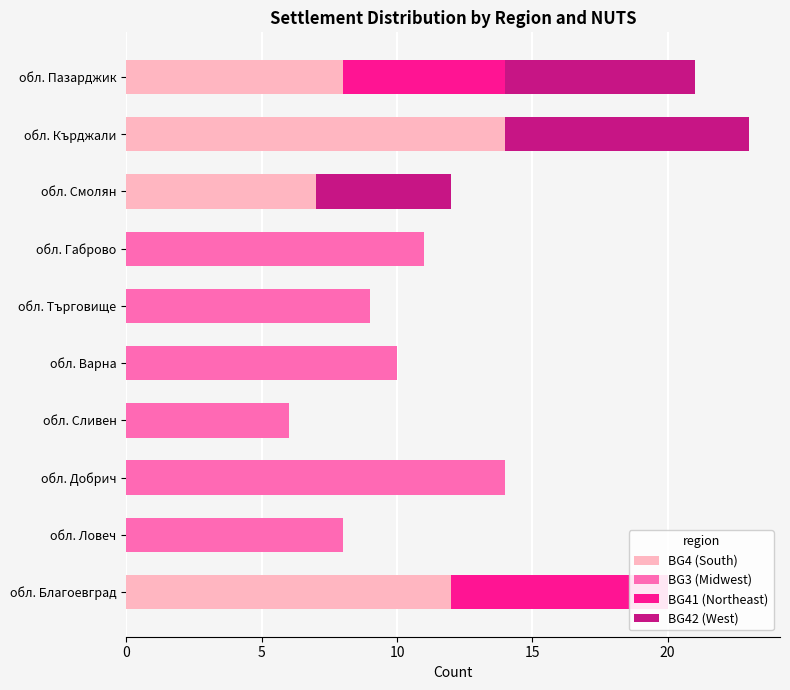

Reading right to left, extract all data points from this chart.

BG4 (South): 8	14	7	0	0	0	0	0	0	12
BG3 (Midwest): 0	0	0	11	9	10	6	14	8	0
BG41 (Northeast): 6	0	0	0	0	0	0	0	0	8
BG42 (West): 7	9	5	0	0	0	0	0	0	0